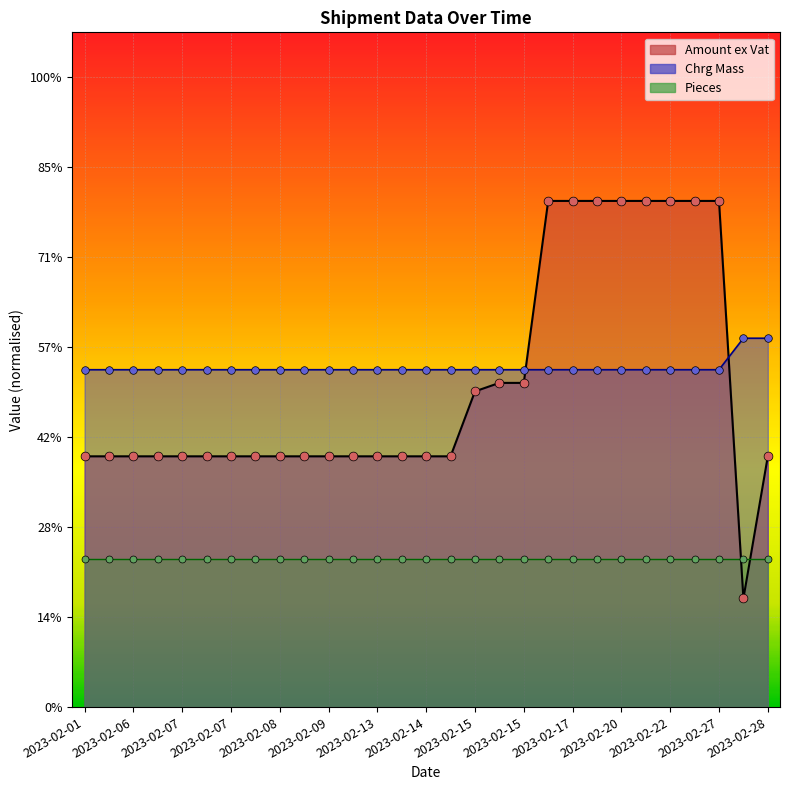

Which series has the largest Y range (max minus min)?

Amount ex Vat